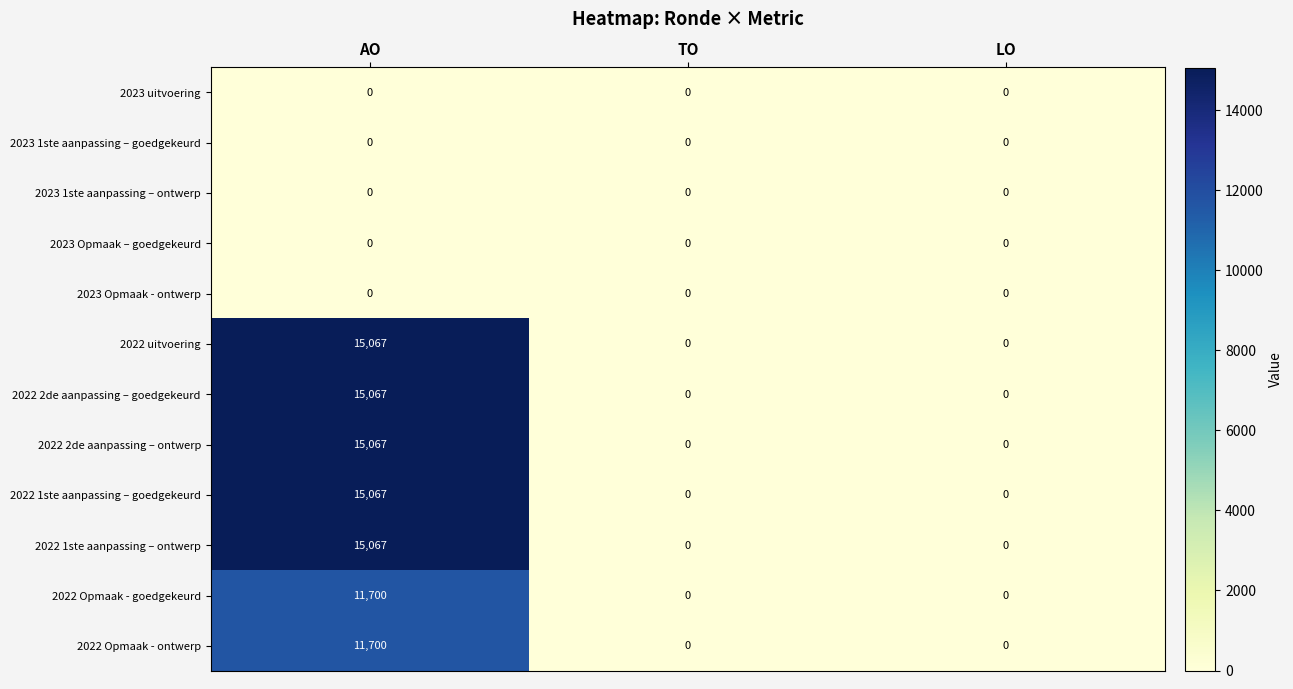

What is the sum of the 2022 2de aanpassing – goedgekeurd values at AO and TO?

15067